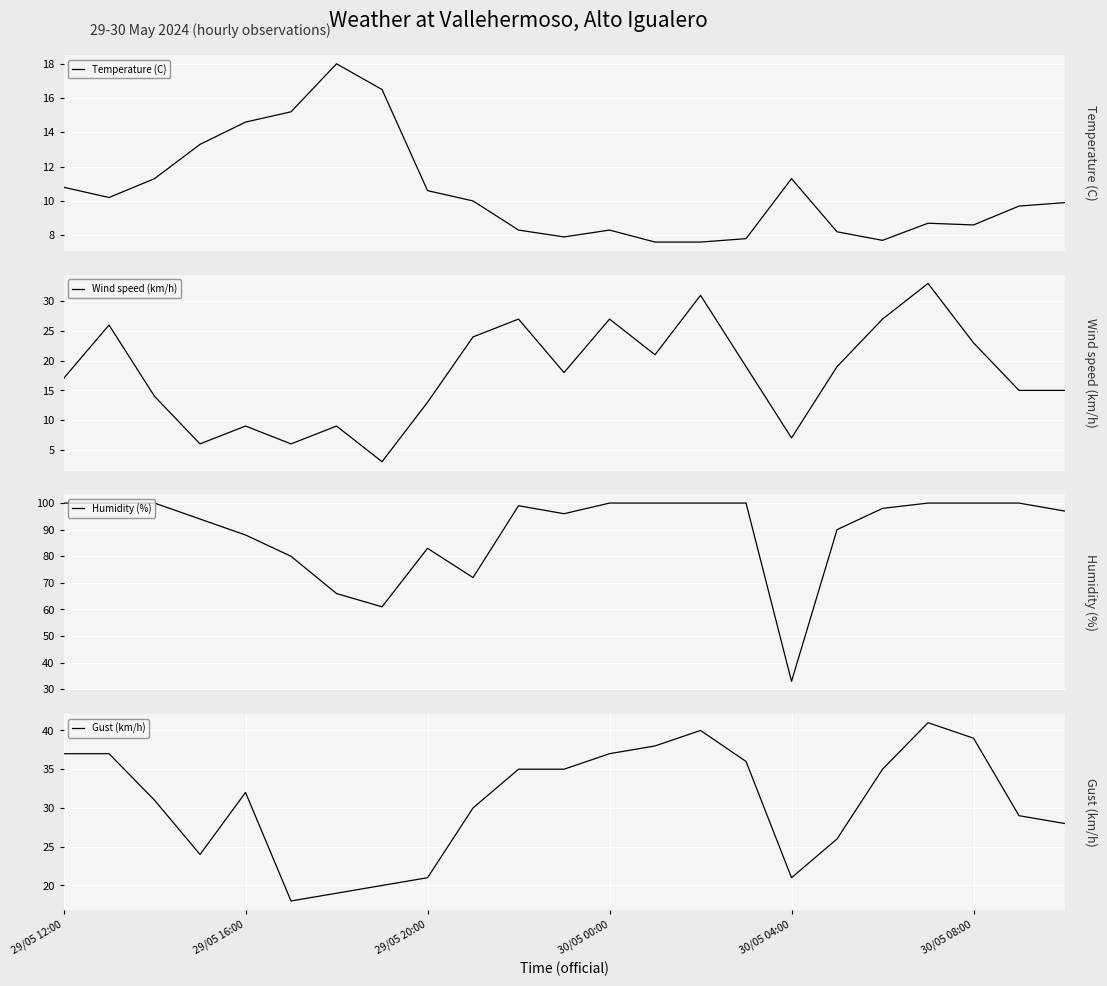

Reading left to right, extract all data points from this chart.

Temperature (C): 10.8	10.2	11.3	13.3	14.6	15.2	18.0	16.5	10.6	10.0	8.3	7.9	8.3	7.6	7.6	7.8	11.3	8.2	7.7	8.7	8.6	9.7	9.9
Wind speed (km/h): 17.0	26.0	14.0	6.0	9.0	6.0	9.0	3.0	13.0	24.0	27.0	18.0	27.0	21.0	31.0	19.0	7.0	19.0	27.0	33.0	23.0	15.0	15.0
Humidity (%): 100.0	100.0	100.0	94.0	88.0	80.0	66.0	61.0	83.0	72.0	99.0	96.0	100.0	100.0	100.0	100.0	33.0	90.0	98.0	100.0	100.0	100.0	97.0
Gust (km/h): 37.0	37.0	31.0	24.0	32.0	18.0	19.0	20.0	21.0	30.0	35.0	35.0	37.0	38.0	40.0	36.0	21.0	26.0	35.0	41.0	39.0	29.0	28.0